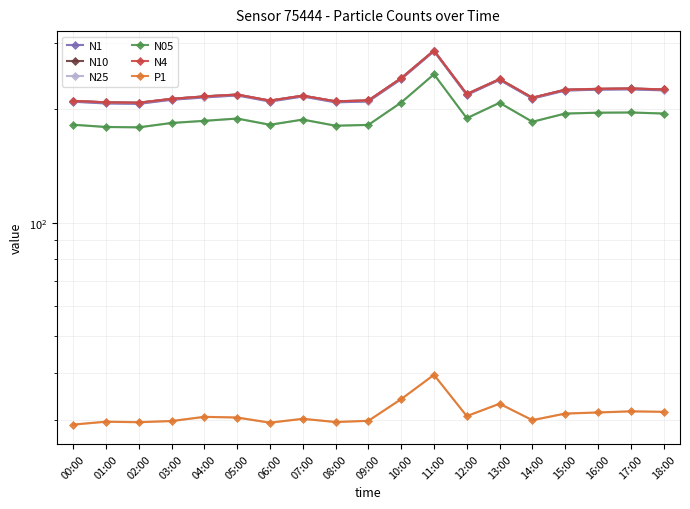

What is the value of the N05 point at the 16th from the left?

194.6